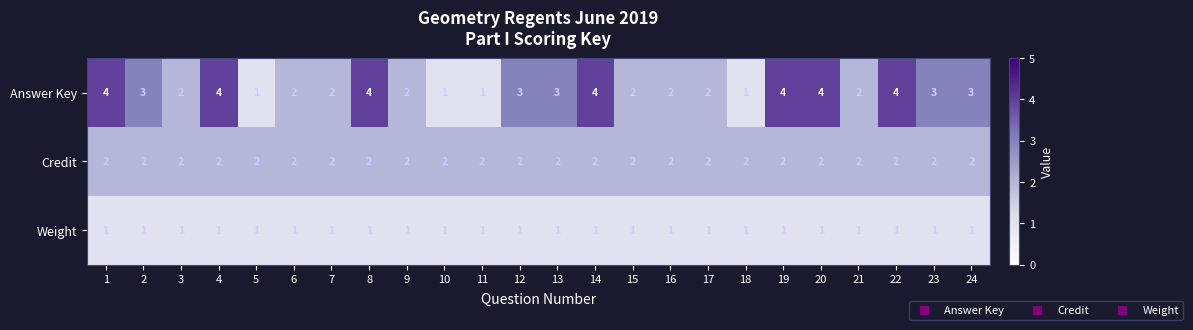

Count the number of data series in this chart.

3